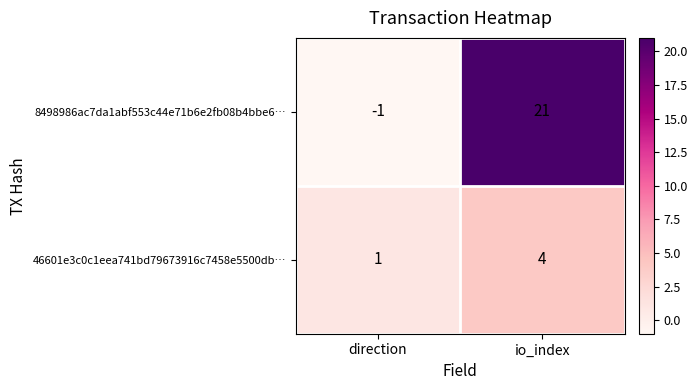

Read the 46601e3c0c1eea741bd79673916c7458e5500db… value at io_index.

4